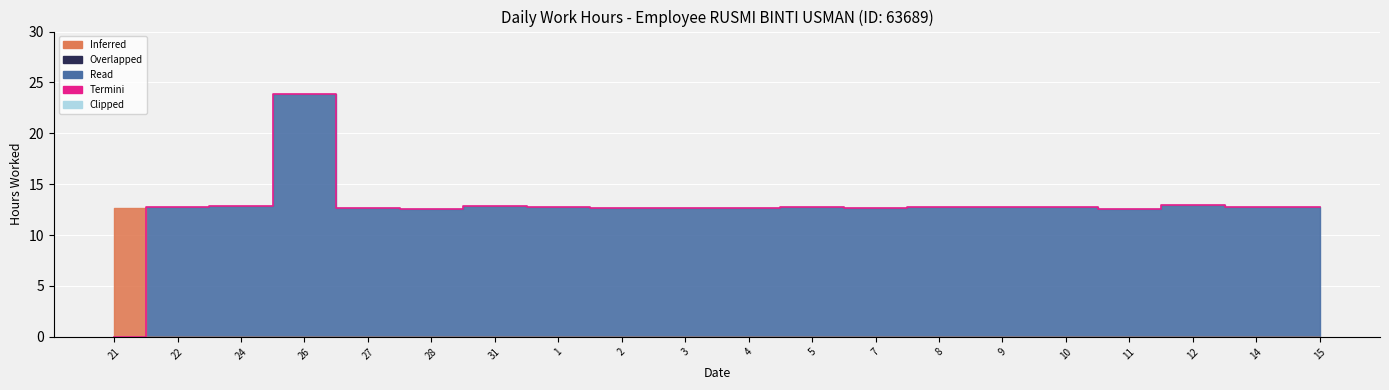

The chart shows a value of 34.5 at 26. True or false?

False